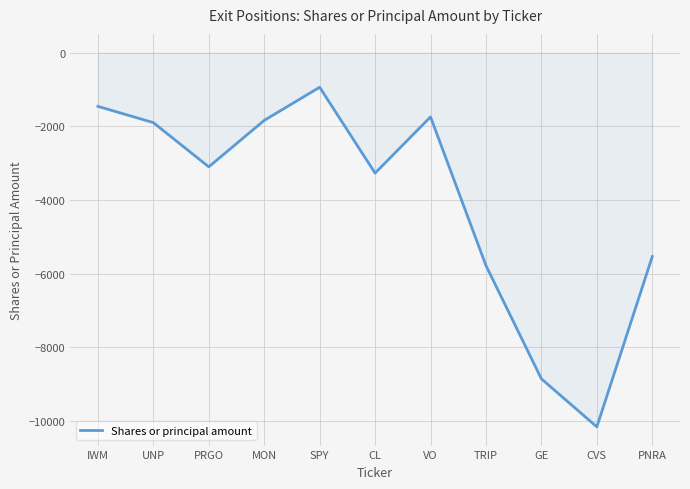

Where is the first local maximum?

SPY